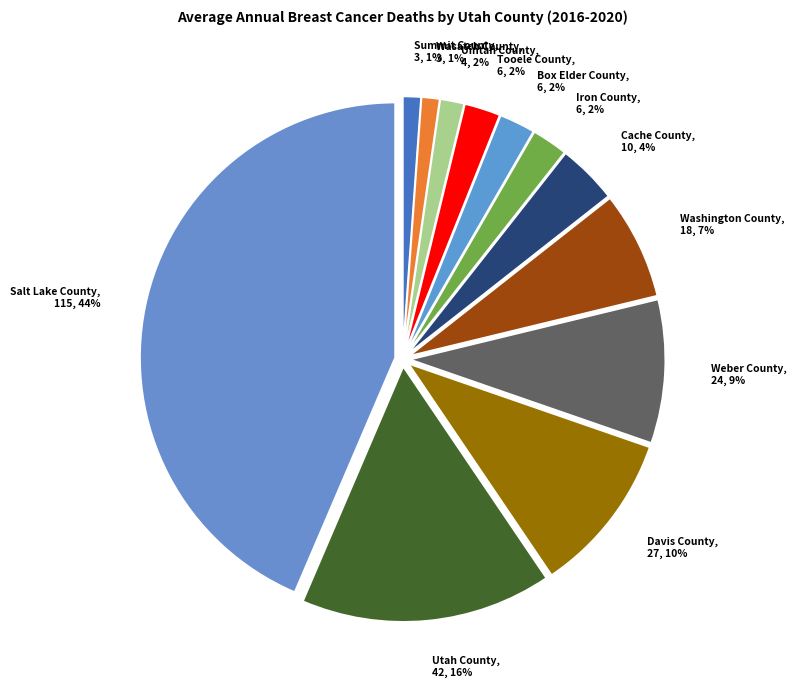

Approximately how many times larger is the value at Washington County compared to Weber County?

0.8